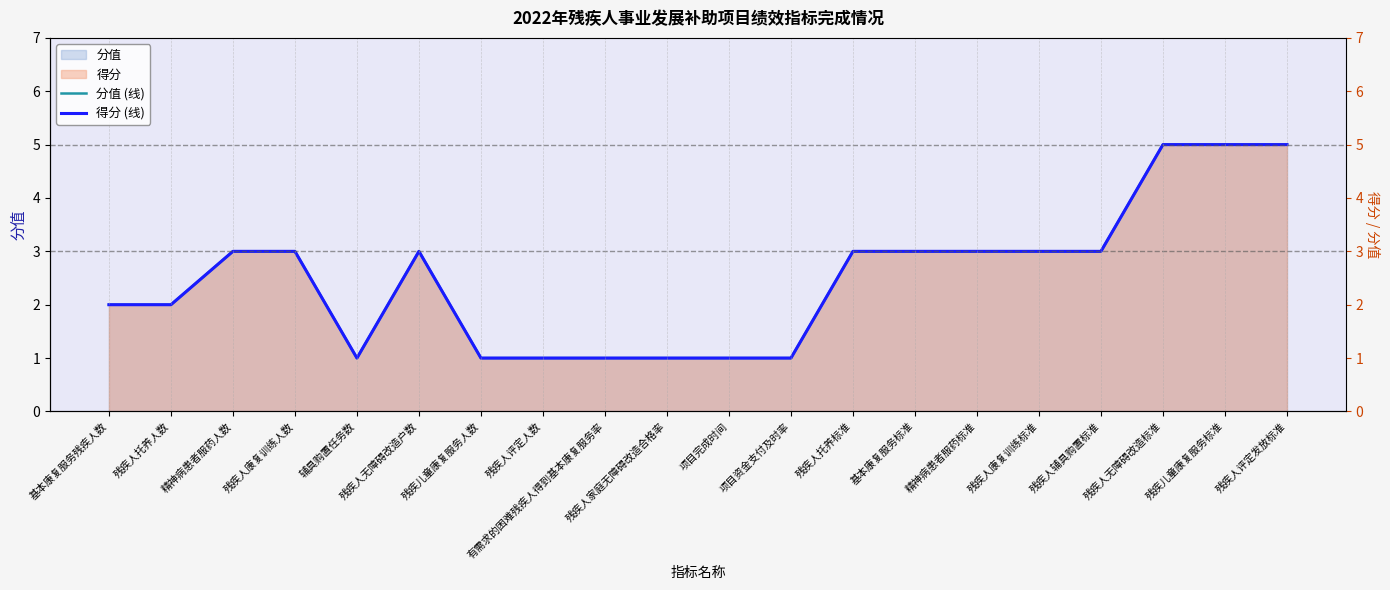

Which series has the widest spread of values?

分值 (线)